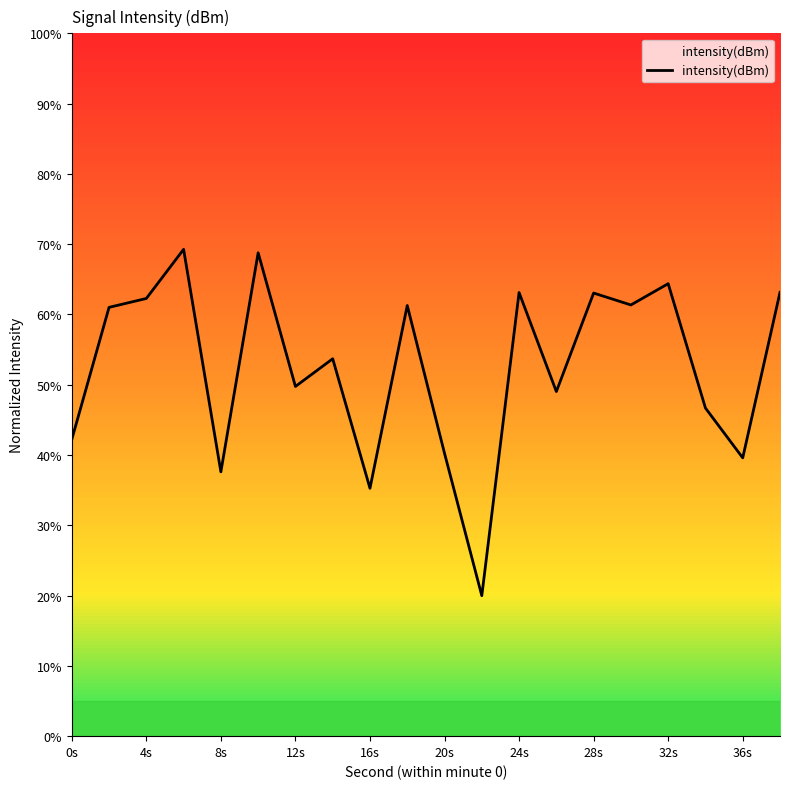

What is the maximum value shown in the chart?

69.3